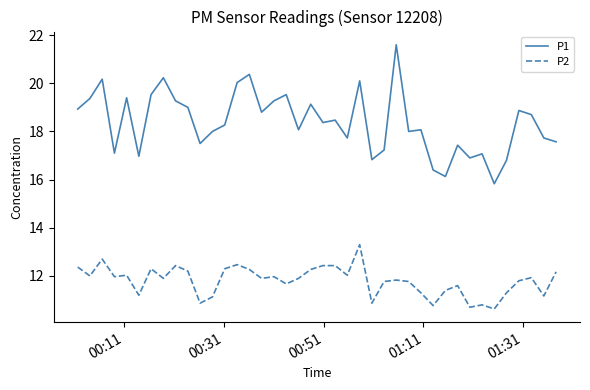

List the series in order of their peak value, highest first.

P1, P2